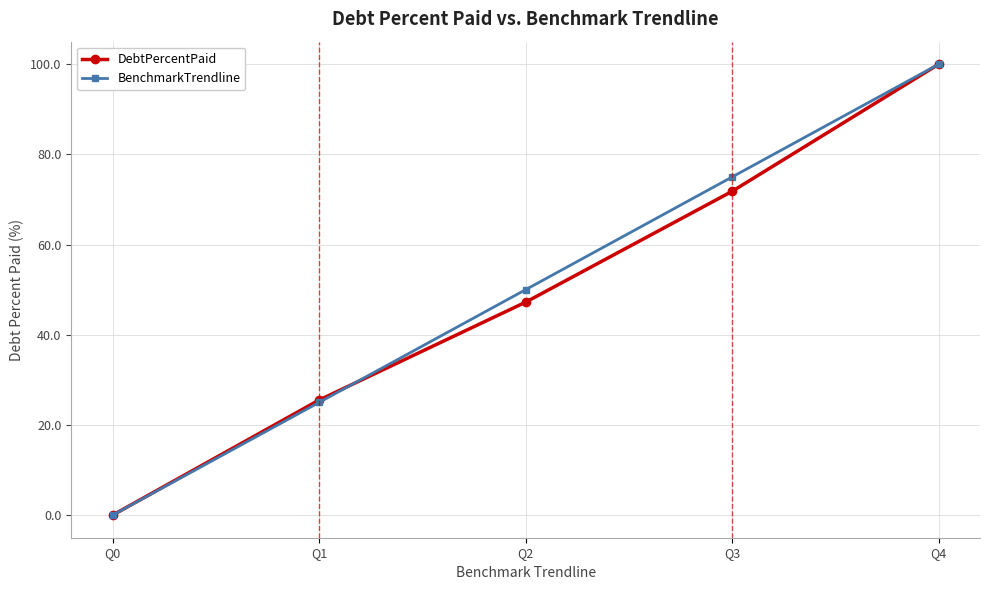

Where is BenchmarkTrendline nearest to the value 50?

Q2